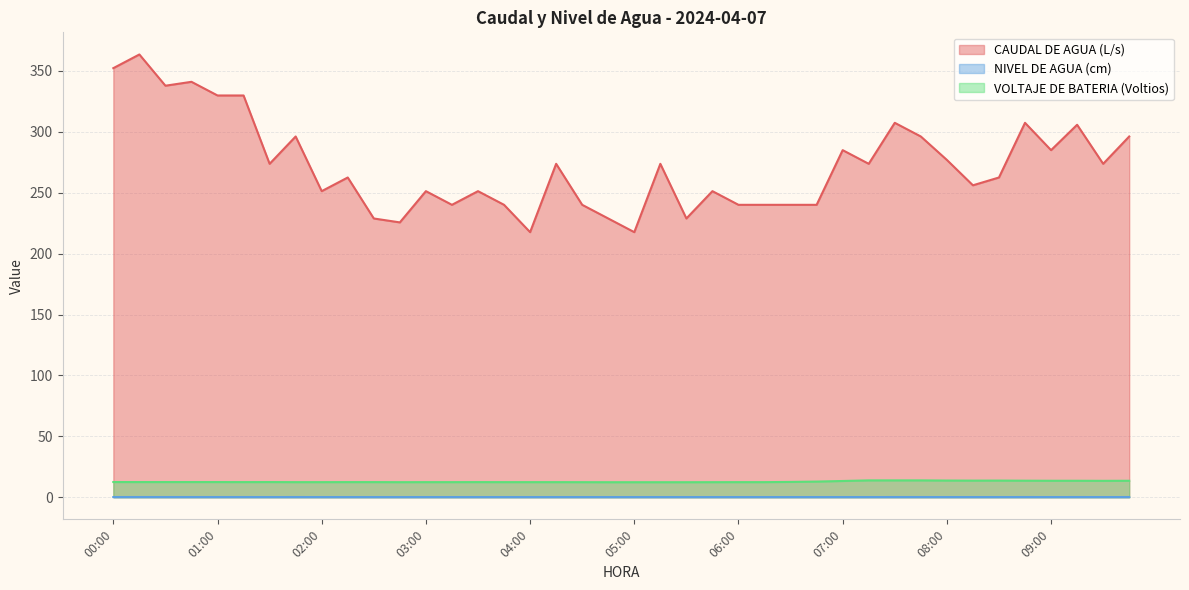

What is the average value of the VOLTAJE DE BATERIA (Voltios) series?

12.8